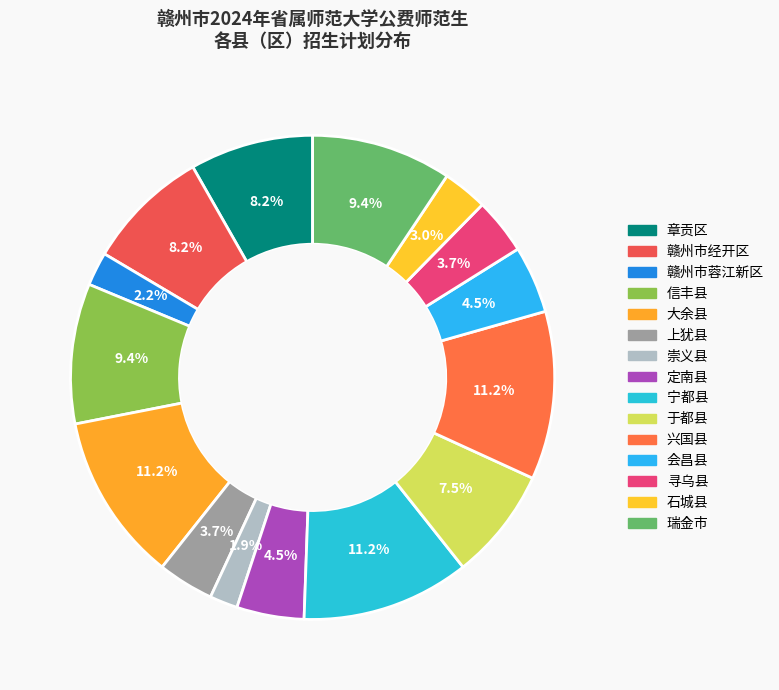

How many segments does this pie chart have?

15